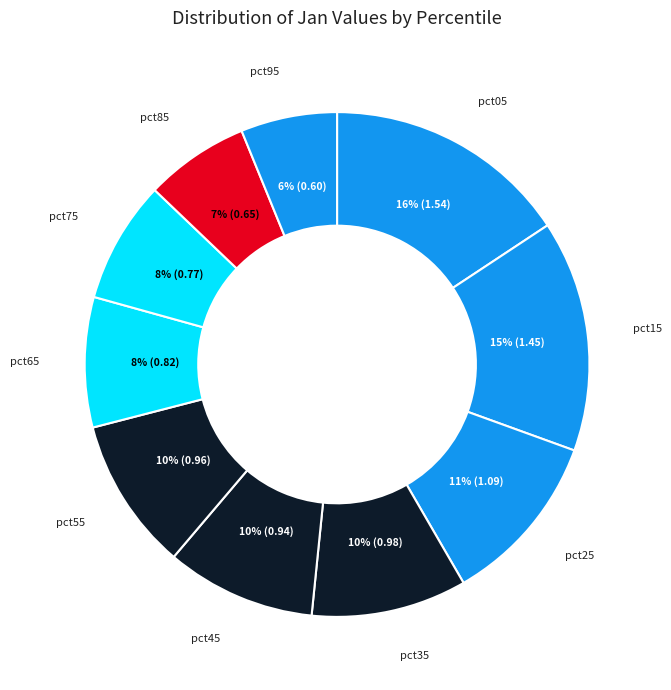

To the nearest percent, what percentage of the pie is pct15?

15%